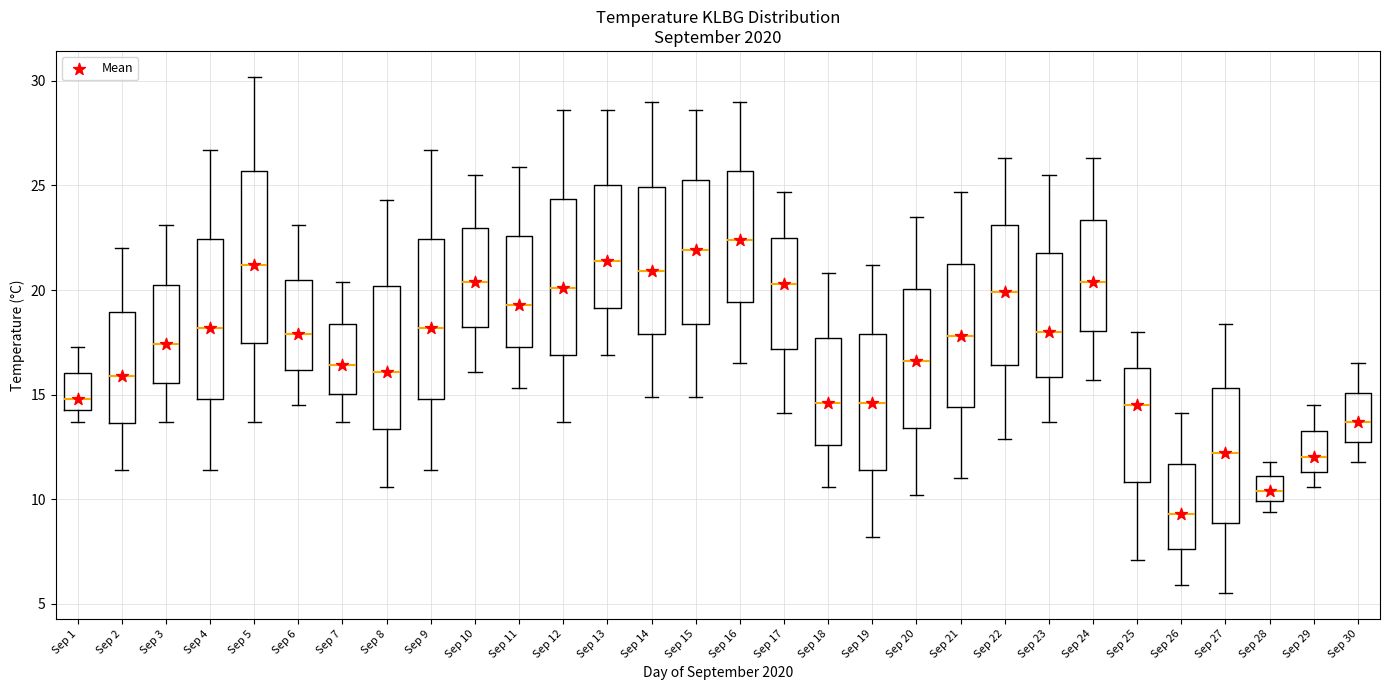

Which box is the tallest, from its lower edge to its upper edge?

Sep 5